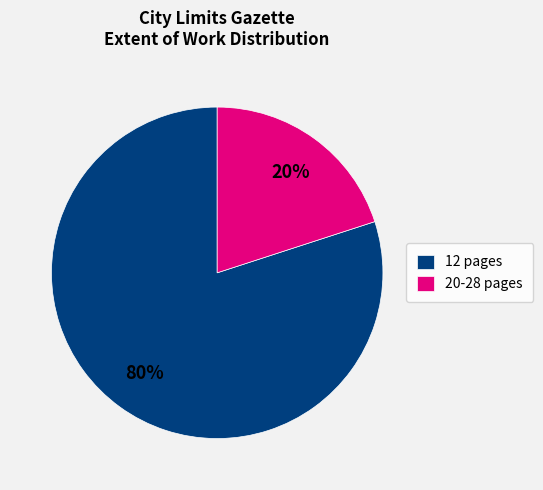

To the nearest percent, what portion does 20-28 pages represent?

20%